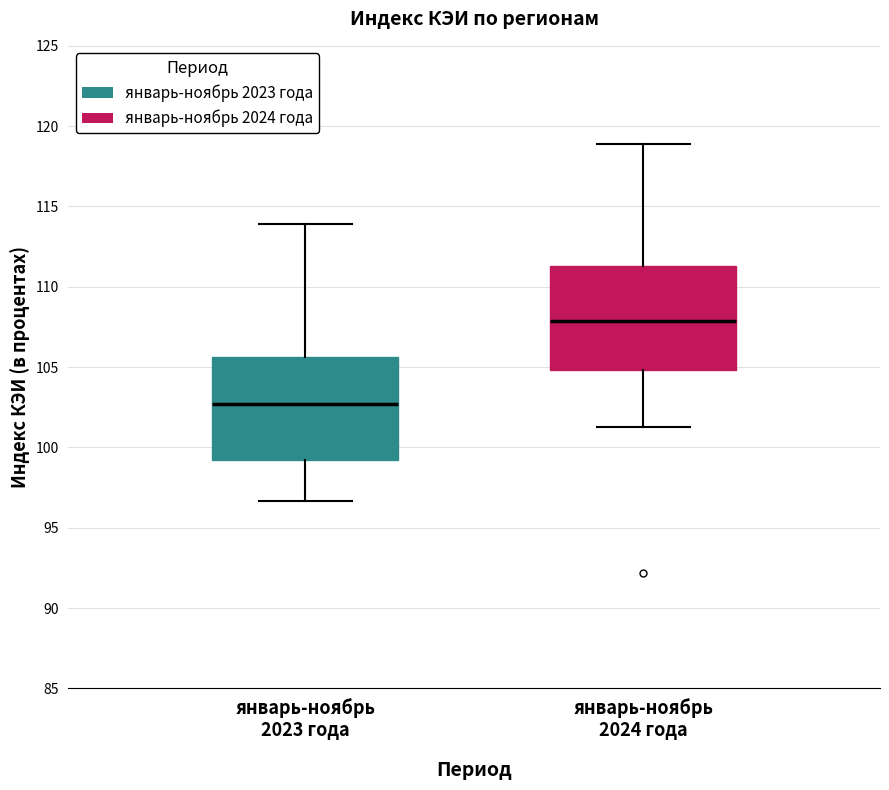

Where does the median line of the box for январь-ноябрь 2023 года sit on the y-axis? The values are not printed on the chart, so give them approximately, as read against the axis.

102.5